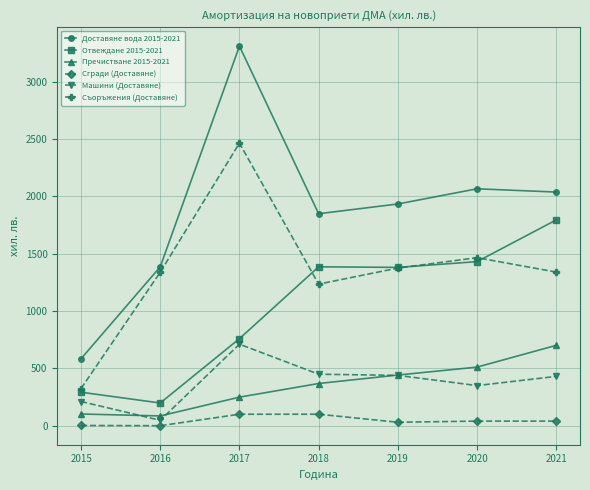

What is the total value across all series at 2017?

7595.0